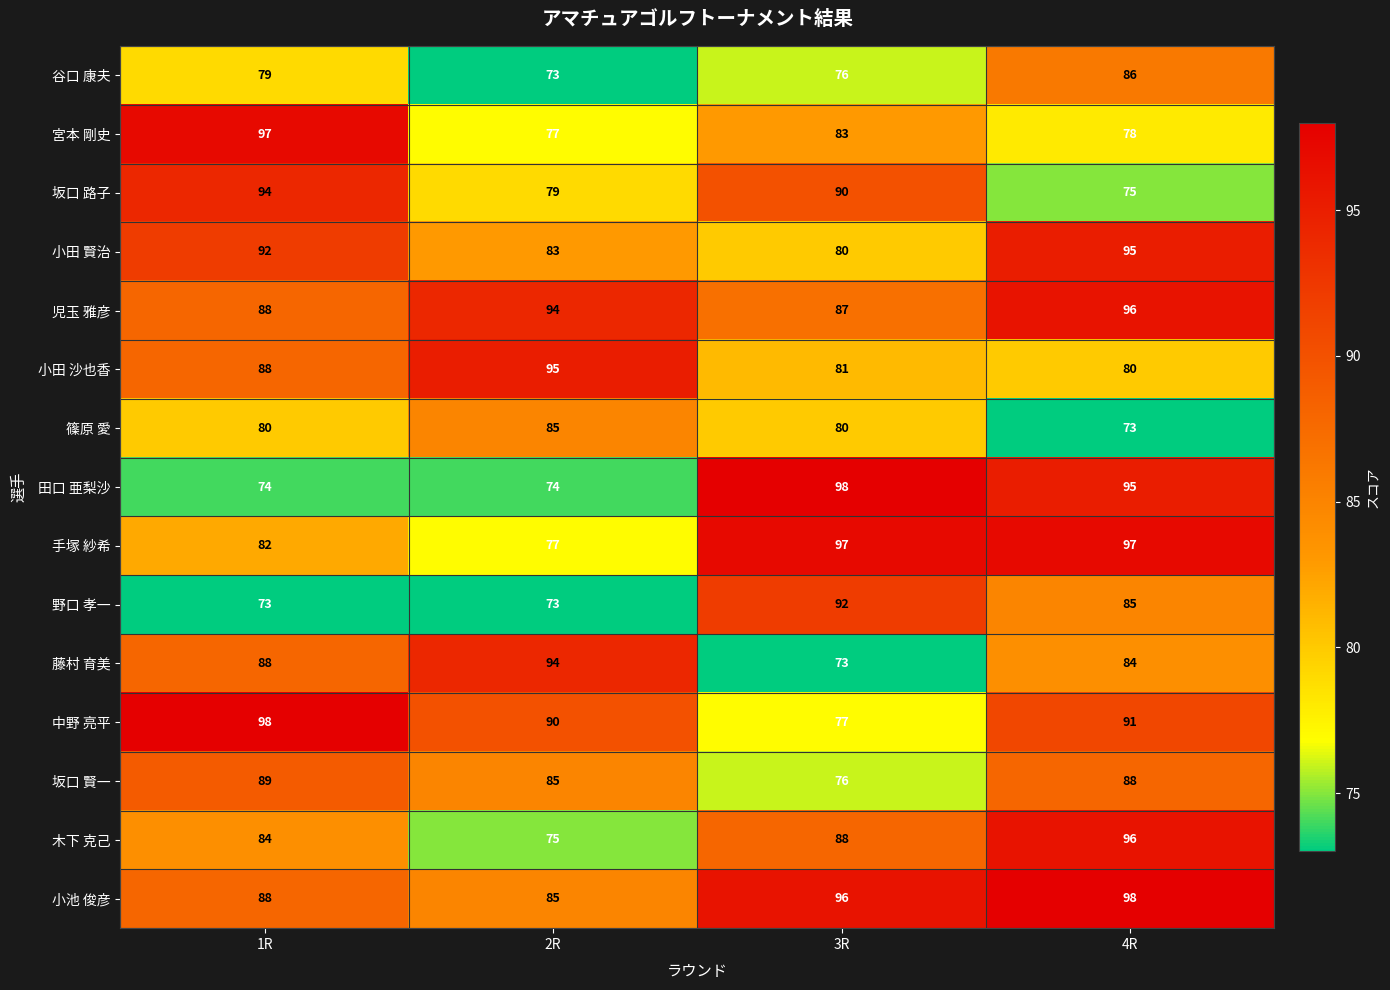

How many categories are shown in the chart?

4